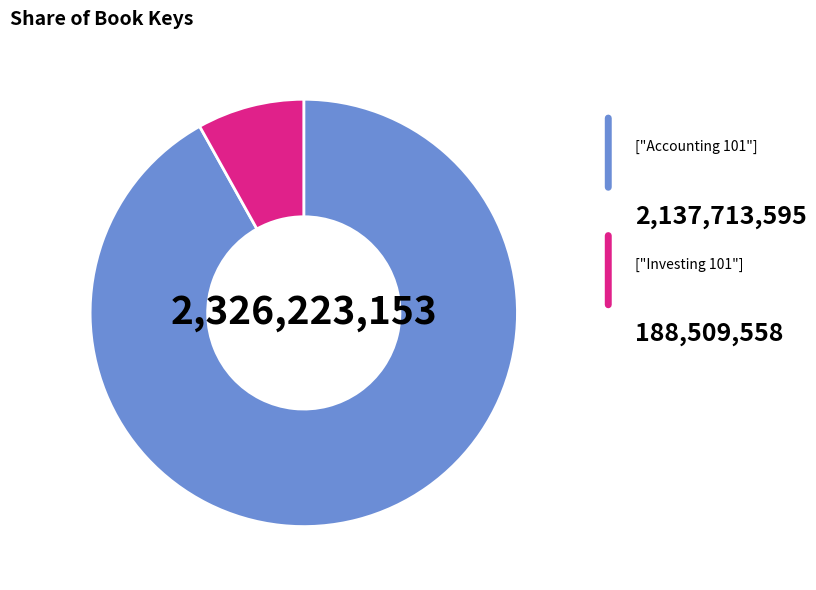

Is there a majority slice in this chart?

Yes